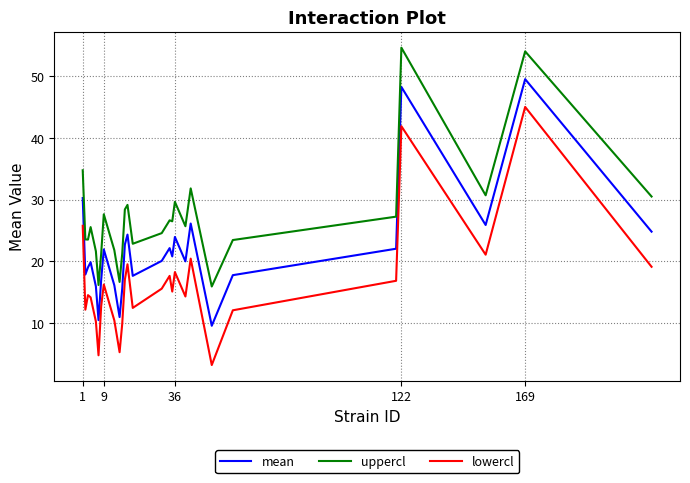

Which series has the largest range (max minus min)?

lowercl